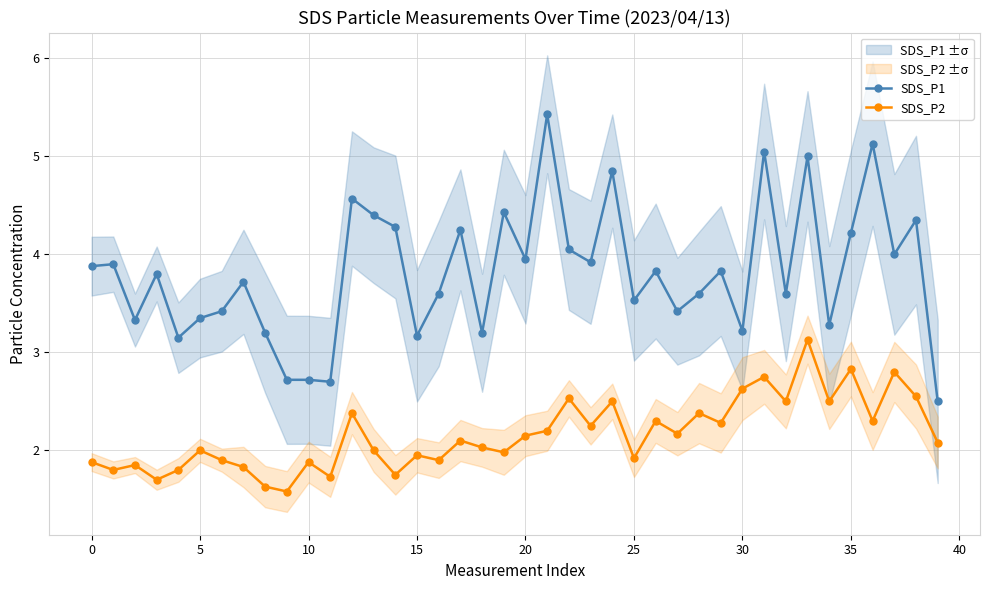

True or false: SDS_P1 has more than 1 interior local peaks.

True